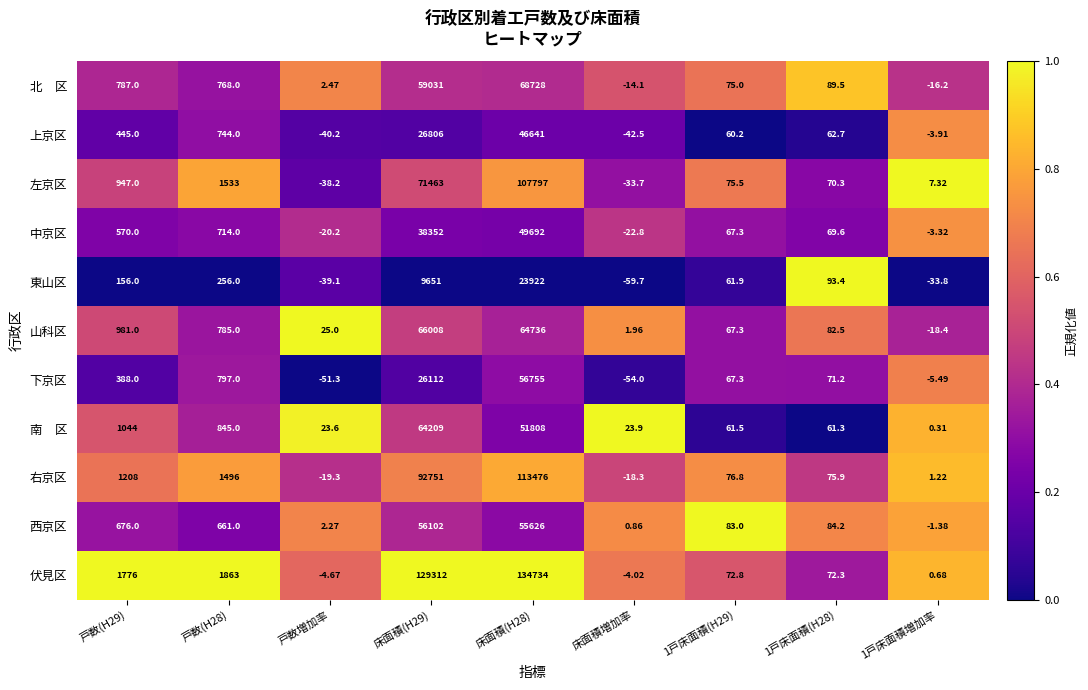

Which series has the widest spread of values?

伏見区